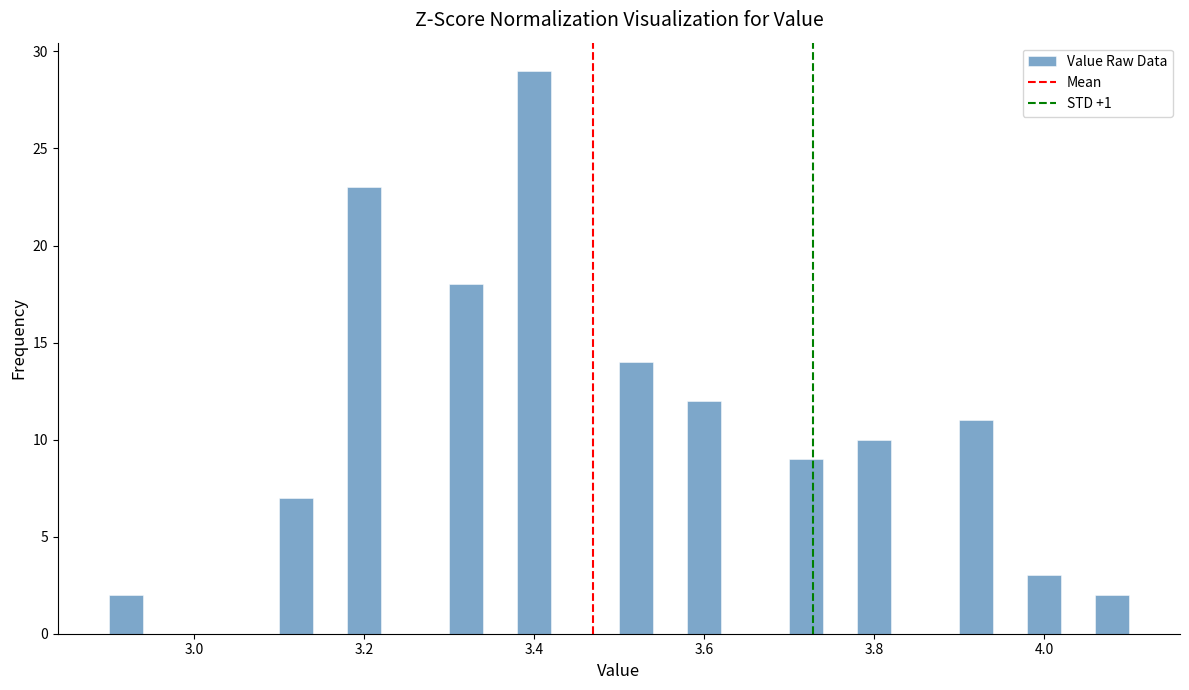

Around what value on the x-axis is the tallest bar? Give the approximate position of its centre, as read against the axis.

3.40